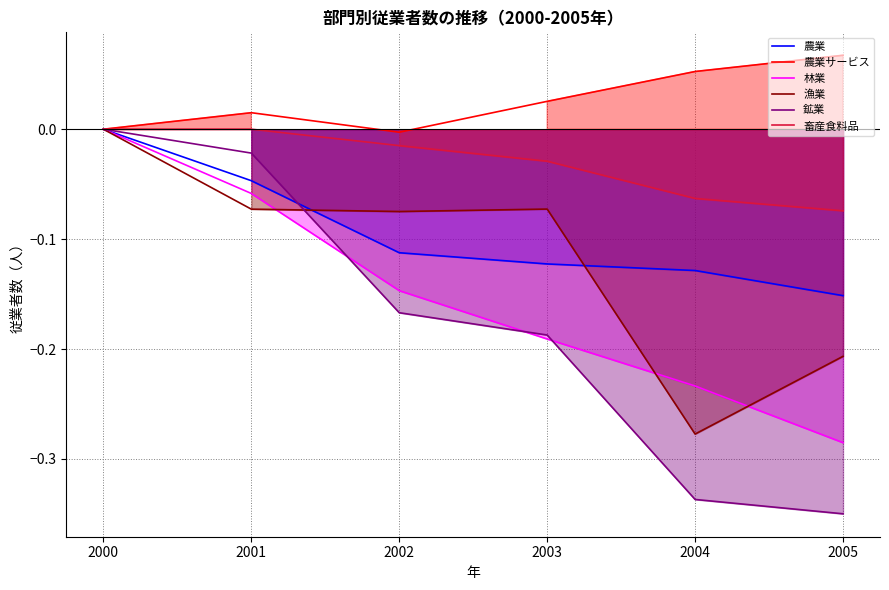

The 農業サービス series shows 0.0 at 2001. True or false?

True